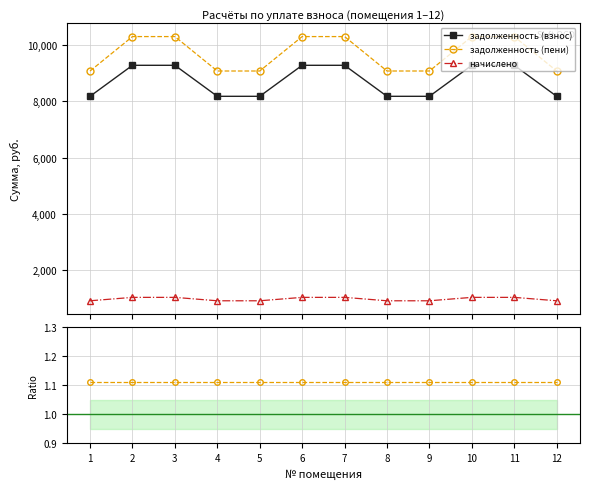

How many data points in задолженность (взнос) are less than 9286?

6